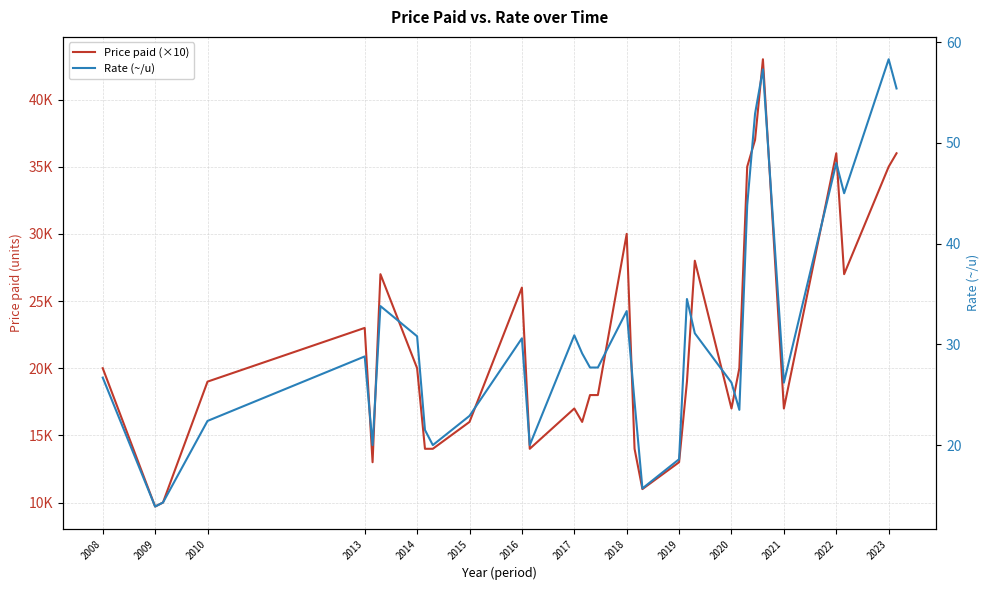

Reading right to left, what are all the values shown in this chart?

Price paid (×10): 36000.0	35000.0	27000.0	36000.0	17000.0	43000.0	37000.0	35000.0	20000.0	17000.0	28000.0	19000.0	13000.0	11000.0	14000.0	30000.0	18000.0	18000.0	16000.0	17000.0	14000.0	26000.0	16000.0	14000.0	14000.0	20000.0	27000.0	13000.0	23000.0	19000.0	10000.0	9700.0	20000.0
Rate (~/u): 55.4	58.3	45.0	48.0	26.2	57.3	52.9	43.8	23.5	26.2	31.1	34.5	18.6	15.7	24.3	33.3	27.7	27.7	29.1	30.9	20.0	30.6	22.9	20.0	21.5	30.8	33.8	20.0	28.8	22.4	14.3	13.9	26.7